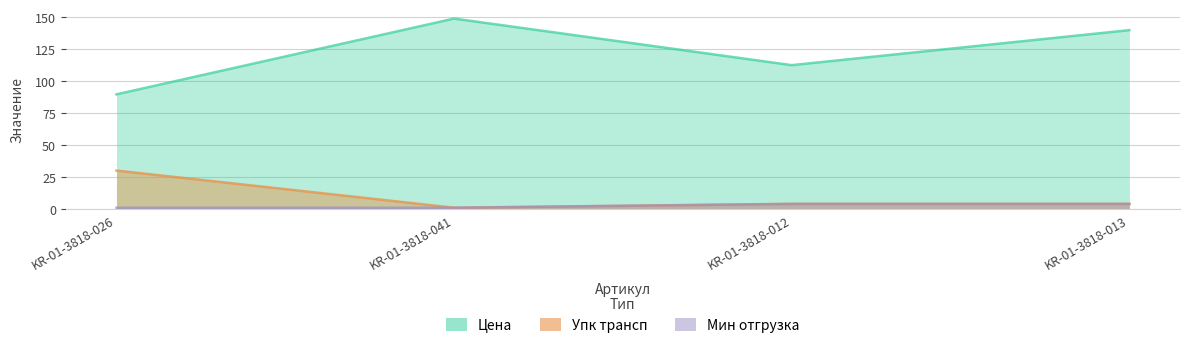

At which category is the sum across all series the highest?

KR-01-3818-041